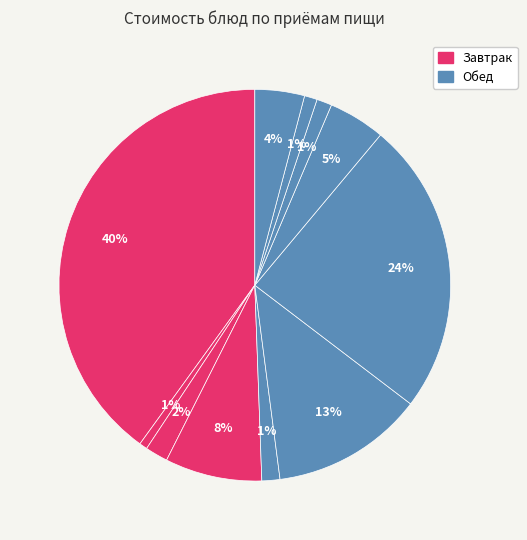

How many slices are in this pie chart?

11